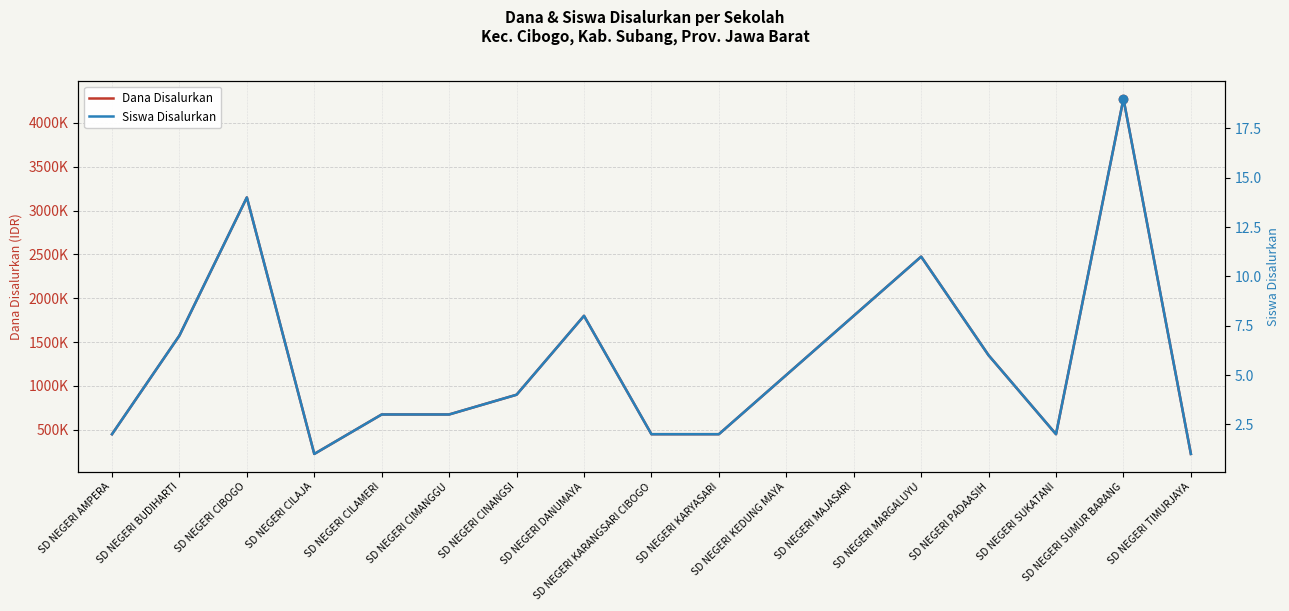

What is the maximum value shown in the chart?

4275000